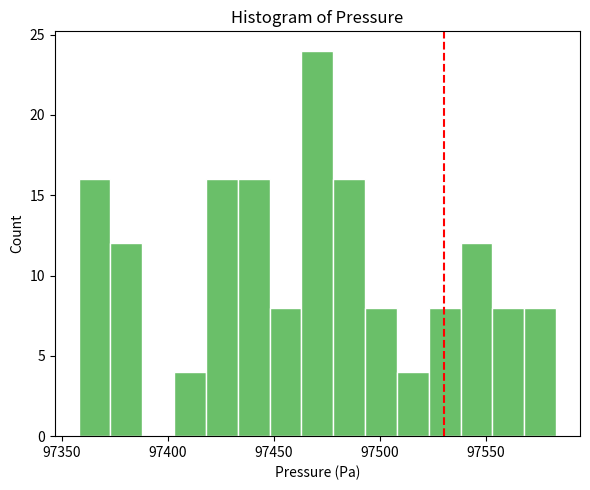

Around what value on the x-axis is the tallest bar? Give the approximate position of its centre, as read against the axis.

97470